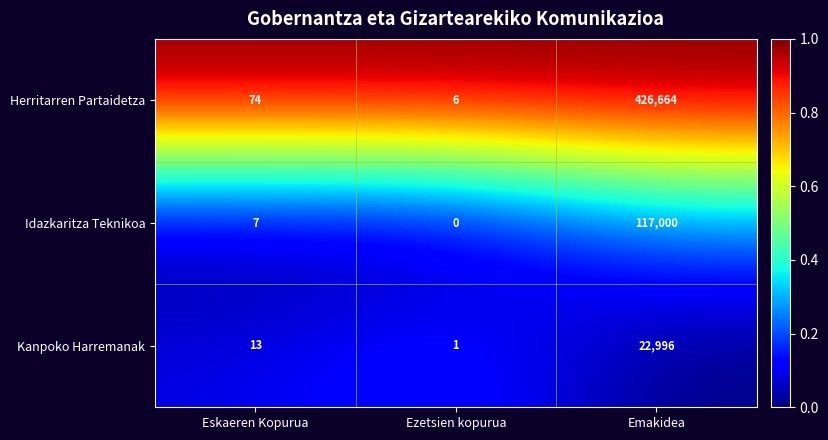

How many distinct data groups are displayed?

3